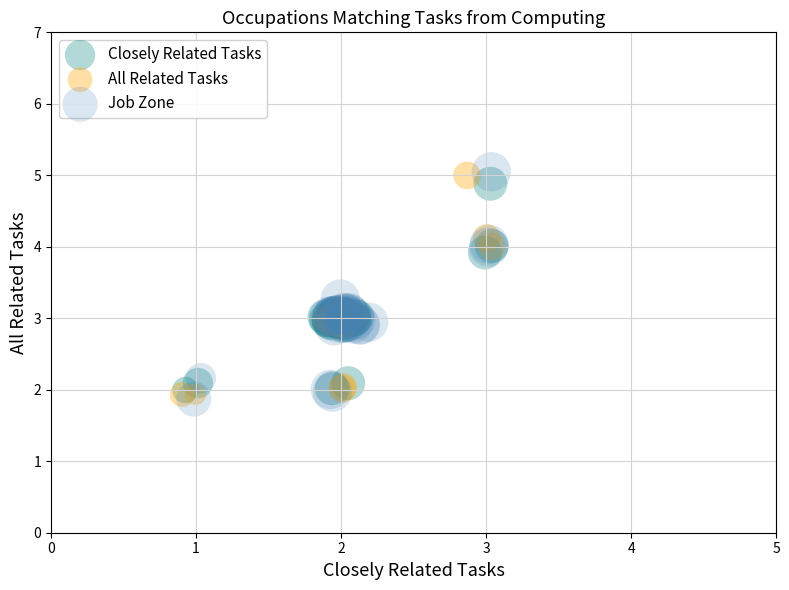

What are all the series names shown in the legend?

Closely Related Tasks, All Related Tasks, Job Zone